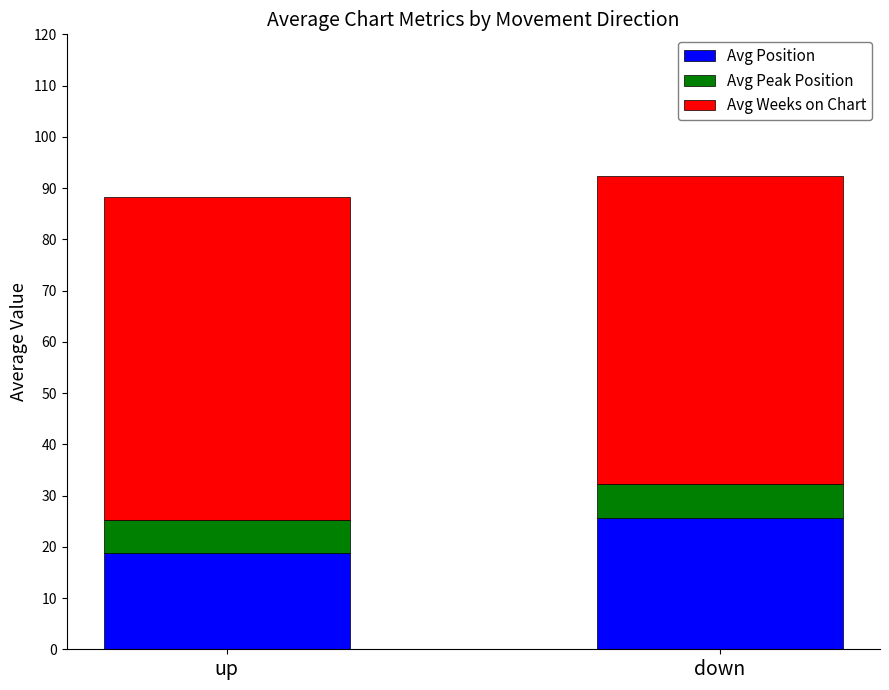

What are all the series names shown in the legend?

Avg Position, Avg Peak Position, Avg Weeks on Chart